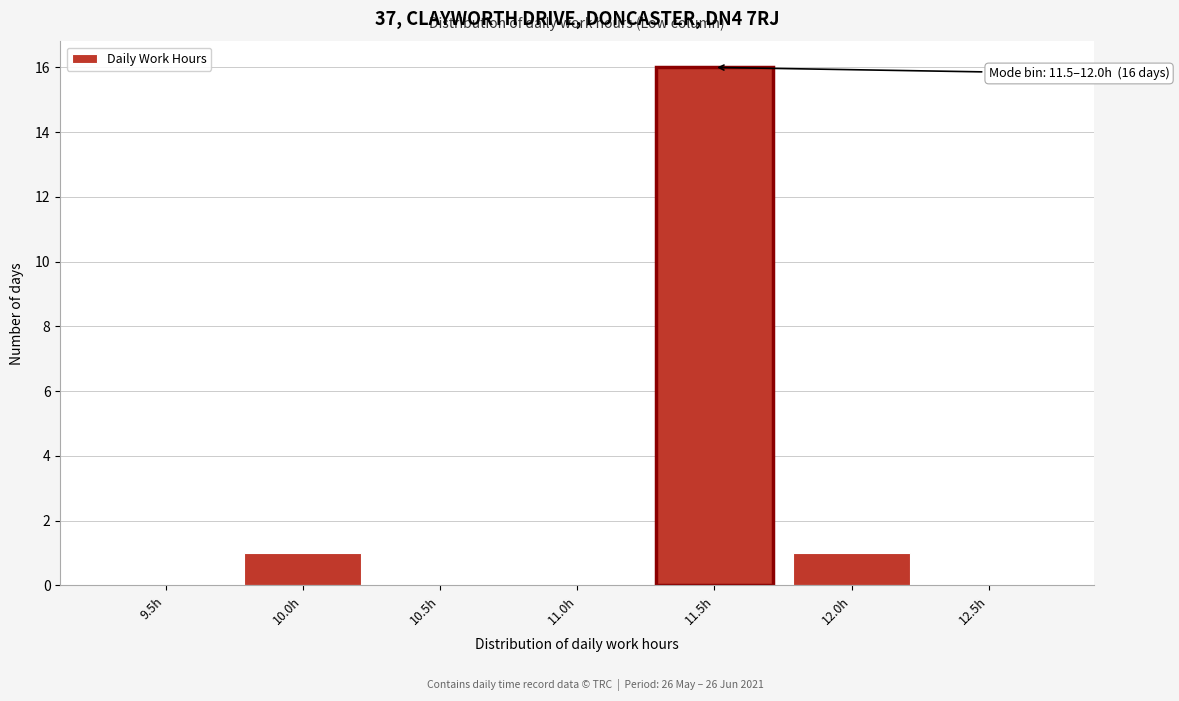

Reading left to right, what are all the values shown in this chart?

9.5h=0	10.0h=1	10.5h=0	11.0h=0	11.5h=16	12.0h=1	12.5h=0